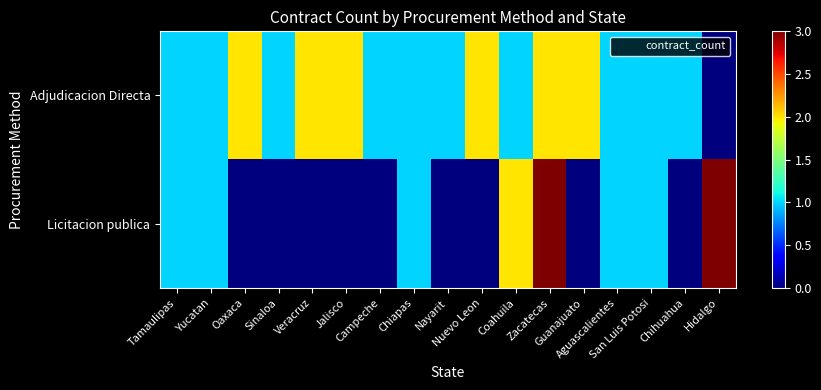

Reading left to right, what are all the values shown in this chart?

Adjudicacion Directa: Tamaulipas=1	Yucatan=1	Oaxaca=2	Sinaloa=1	Veracruz=2	Jalisco=2	Campeche=1	Chiapas=1	Nayarit=1	Nuevo Leon=2	Coahuila=1	Zacatecas=2	Guanajuato=2	Aguascalientes=1	San Luis Potosi=1	Chihuahua=1	Hidalgo=0
Licitacion publica: Tamaulipas=1	Yucatan=1	Oaxaca=0	Sinaloa=0	Veracruz=0	Jalisco=0	Campeche=0	Chiapas=1	Nayarit=0	Nuevo Leon=0	Coahuila=2	Zacatecas=3	Guanajuato=0	Aguascalientes=1	San Luis Potosi=1	Chihuahua=0	Hidalgo=3